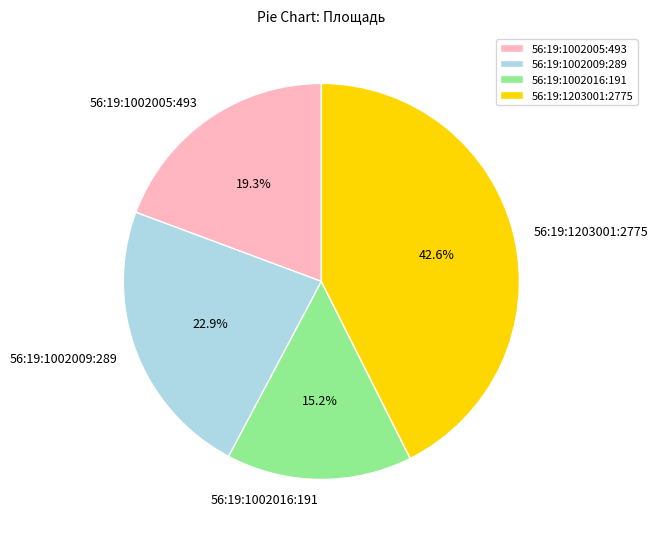

What percentage do 56:19:1203001:2775 and 56:19:1002005:493 together represent?

61.9%